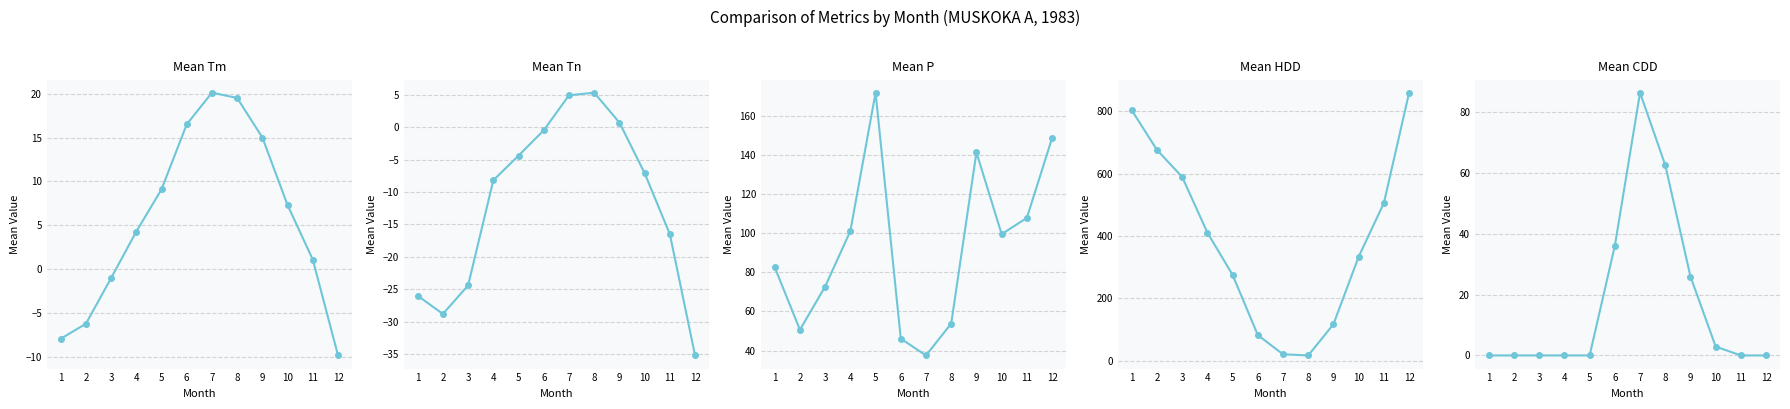

Which series has the largest range (max minus min)?

HDD